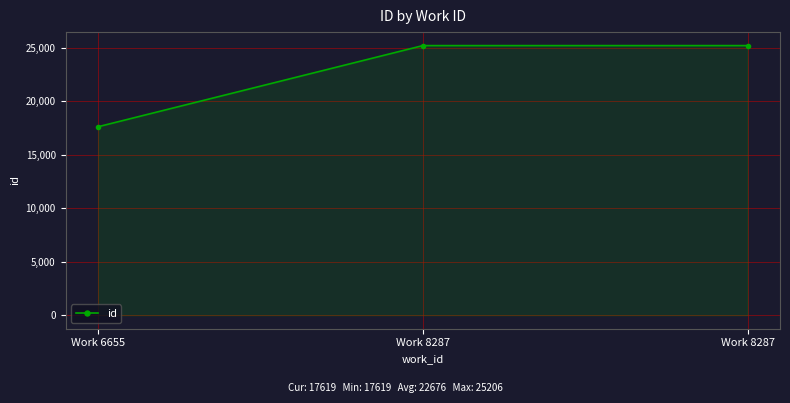

True or false: the data shows 25206 at Work 8287.

True